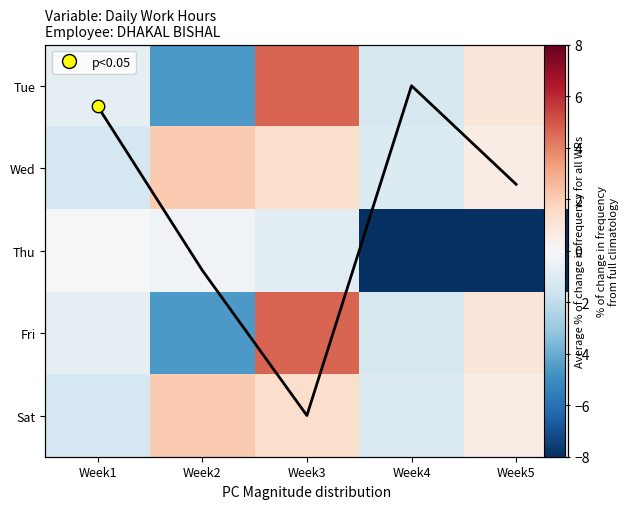

How many data points does each series have?

5